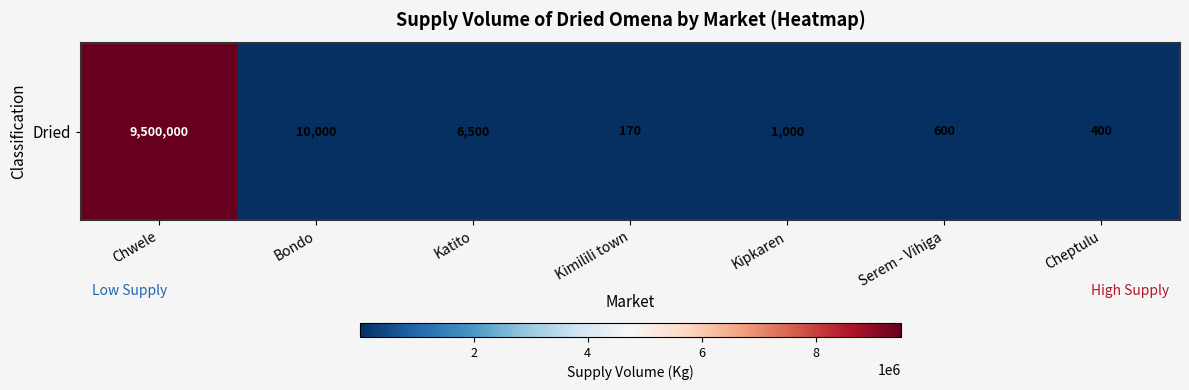

Count the number of data series in this chart.

1